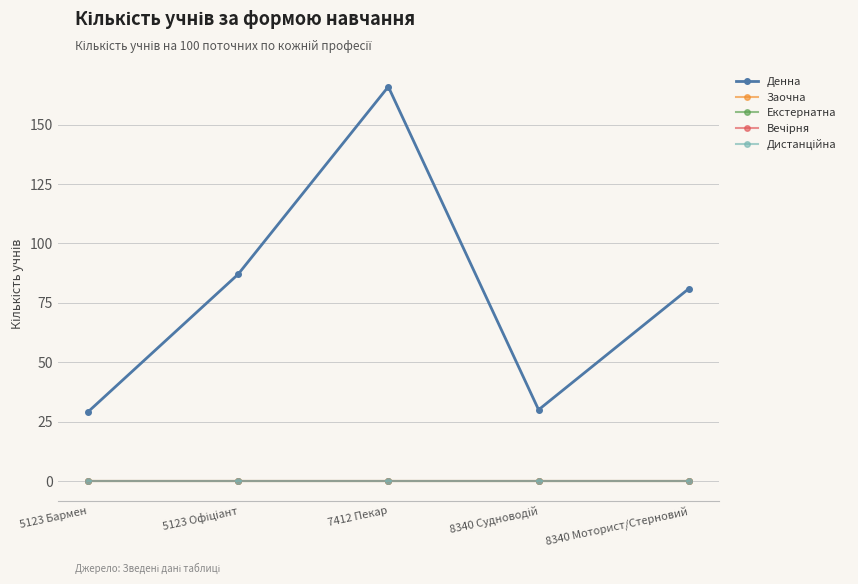

True or false: Денна and Заочна intersect in this chart.

False